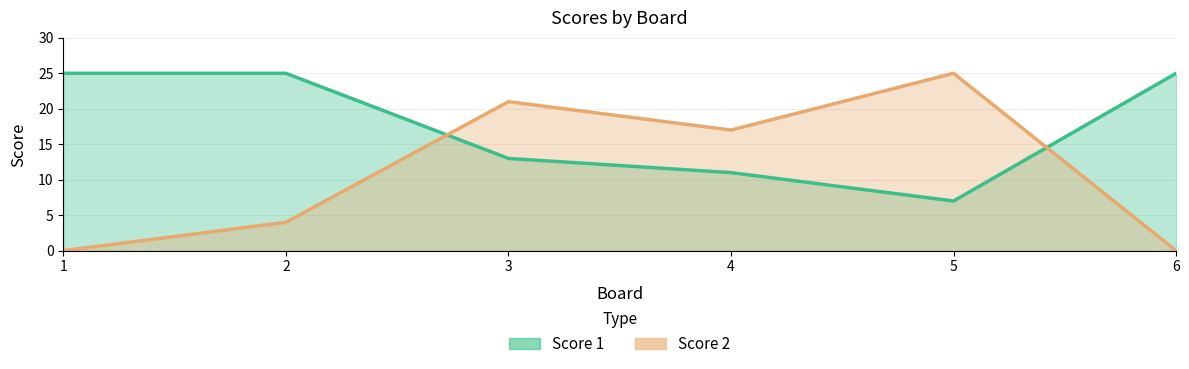

Count the Score 1 values in the range 11 to 25.

5